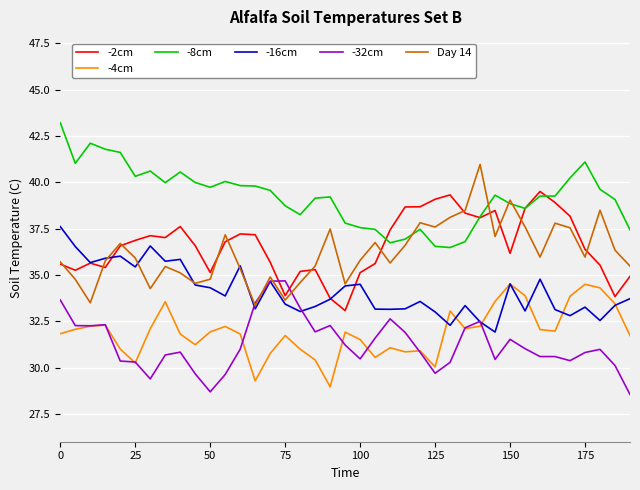

True or false: -4cm and -8cm intersect in this chart.

False